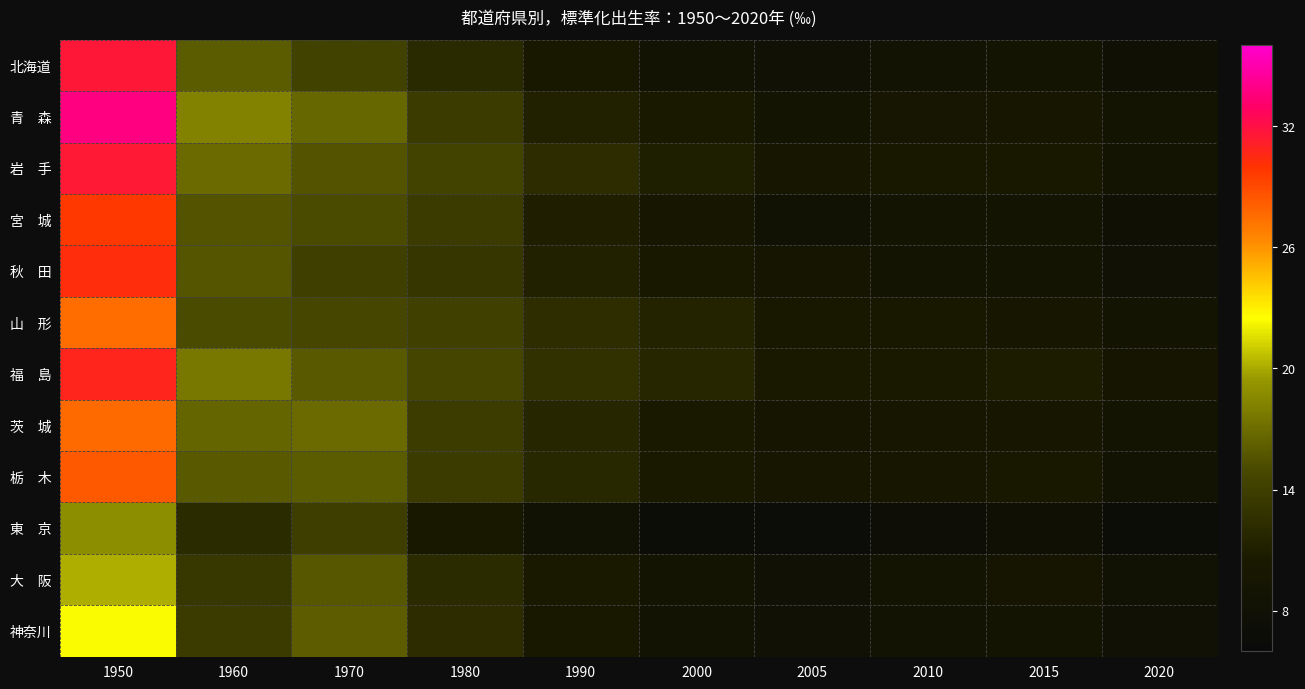

Between 2000 and 1950, which is larger?

1950